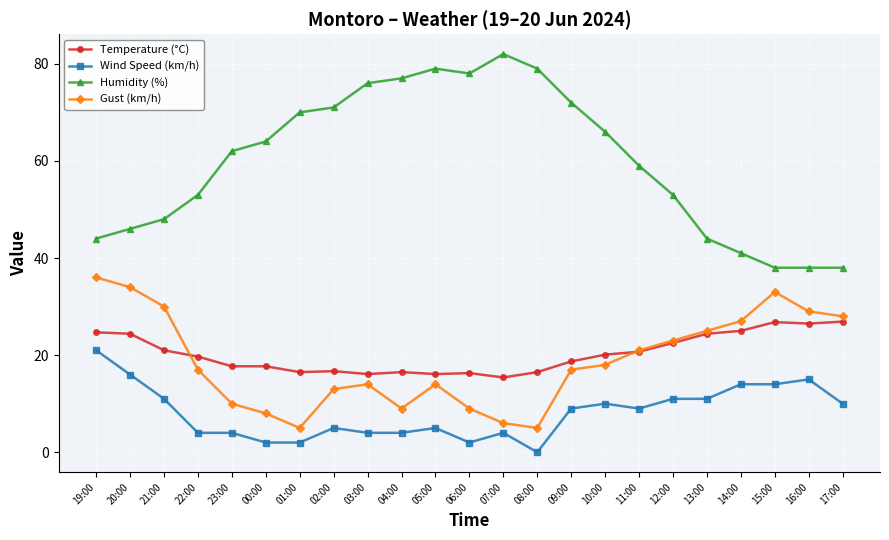

What is the value of the Temperature (°C) point at the 1st from the left?

24.7